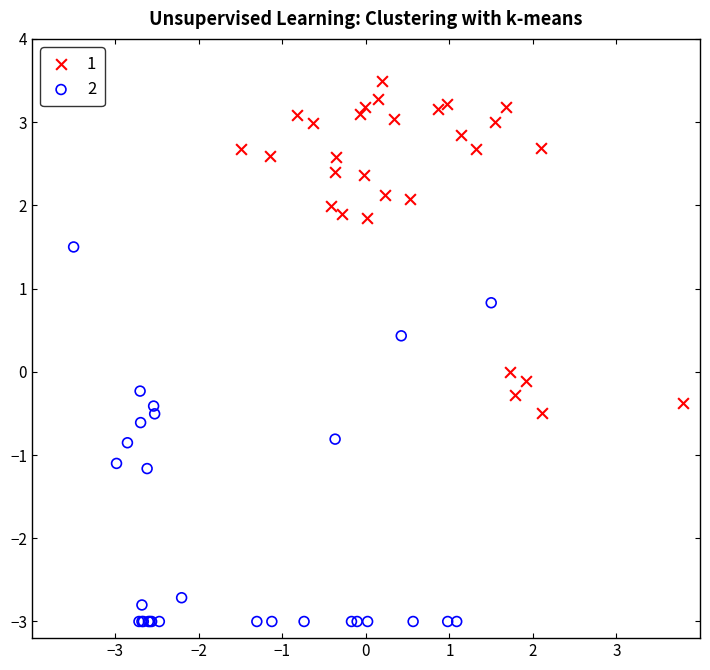

What are all the series names shown in the legend?

1, 2